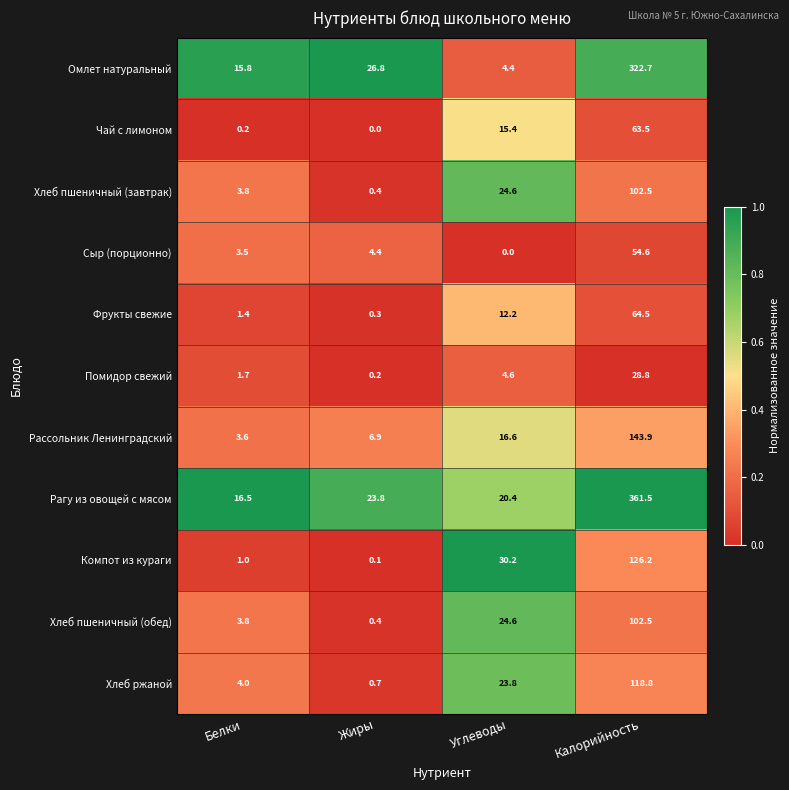

Is it true that Рагу из овощей с мясом equals 16.5 at Белки?

True